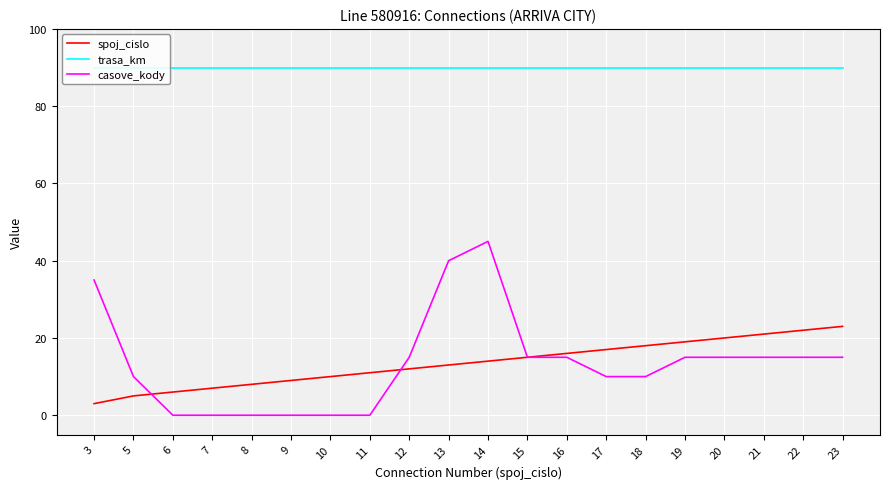

How many values in the spoj_cislo series are below 14?

10